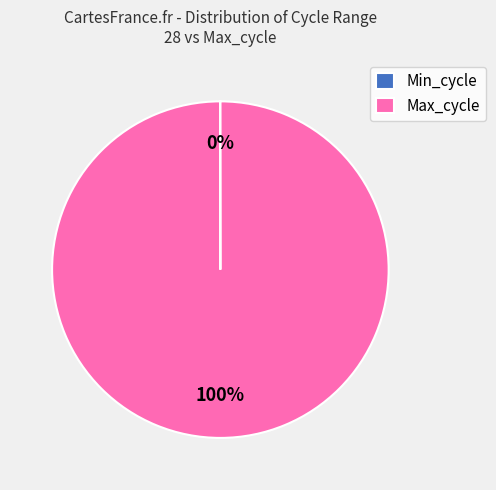

Is it true that Max_cycle is 100% of the pie?

True